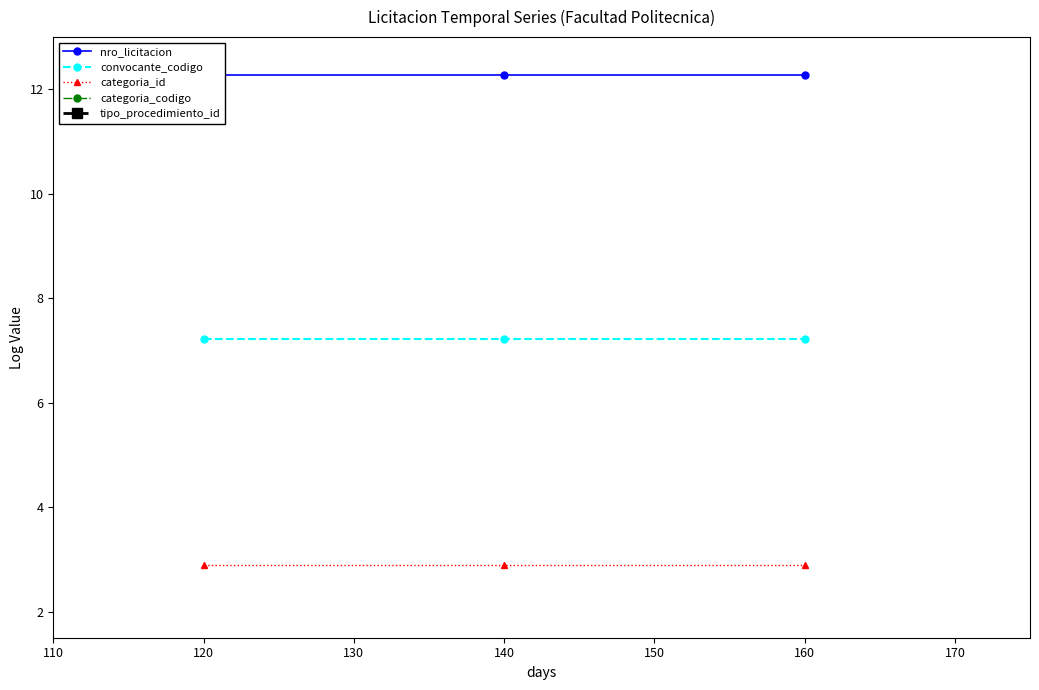

Is it true that convocante_codigo equals 2.3 at 160?

False